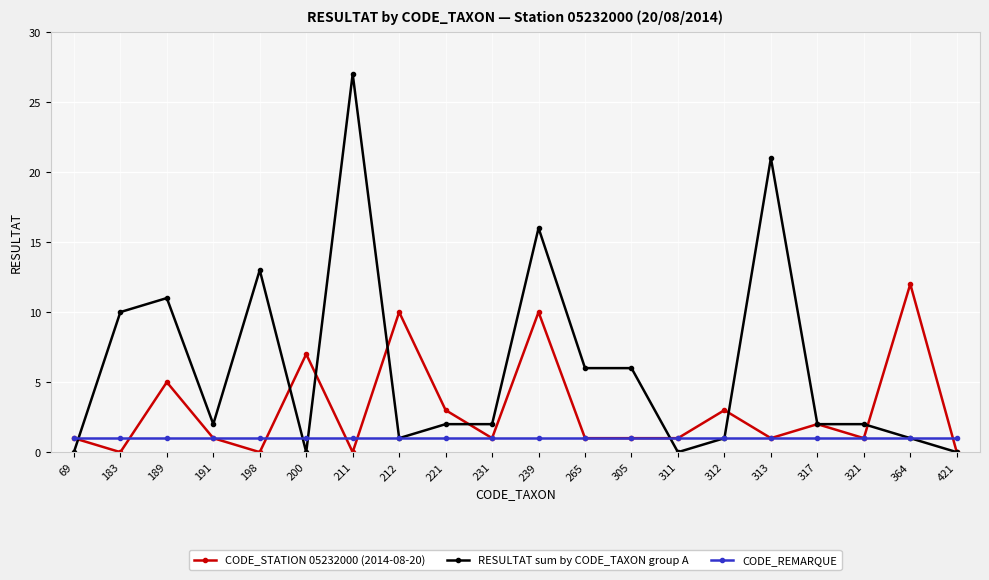

Does the chart display data point markers on the line(s)?

Yes